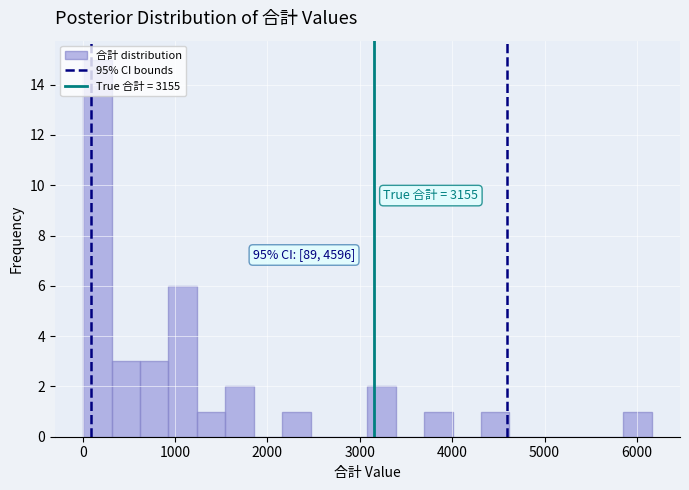

Around what value on the x-axis is the tallest bar? Give the approximate position of its centre, as read against the axis.

200